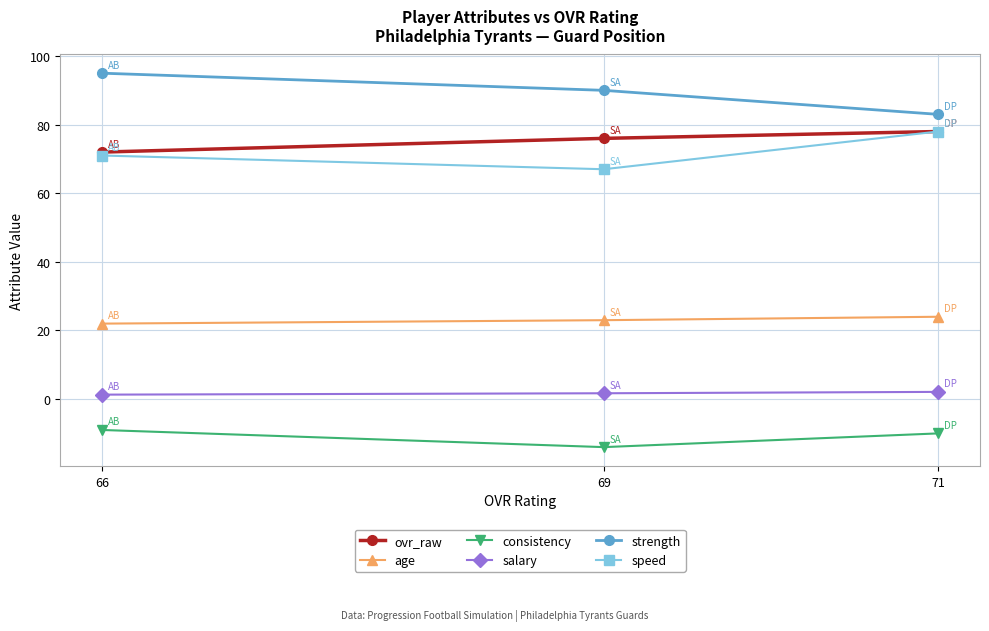

Is the value of strength at 71 greater than the value of speed at 66?

Yes